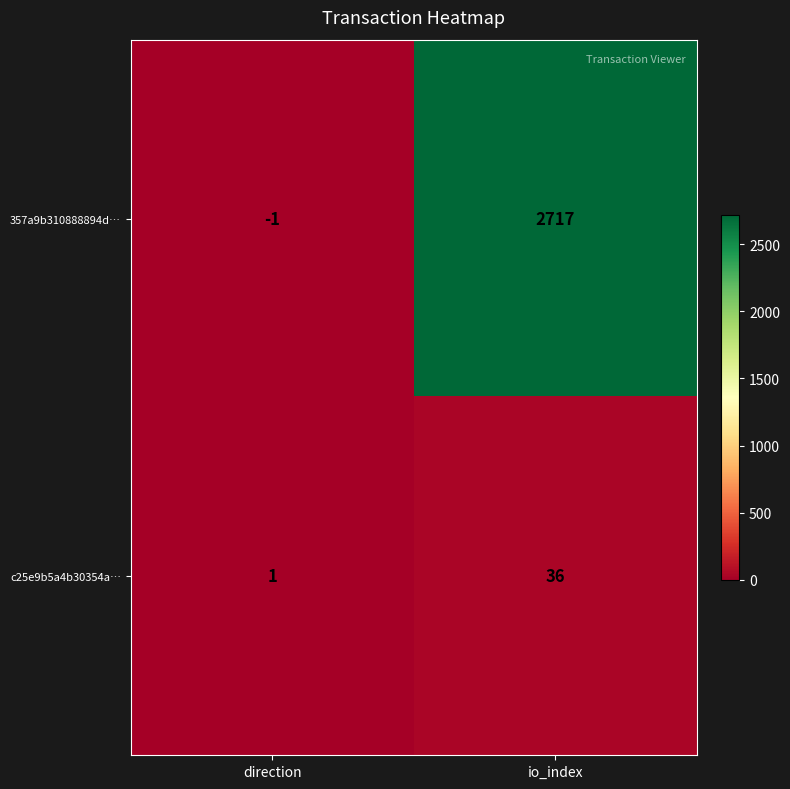

At which category does the chart reach its minimum across all series?

direction